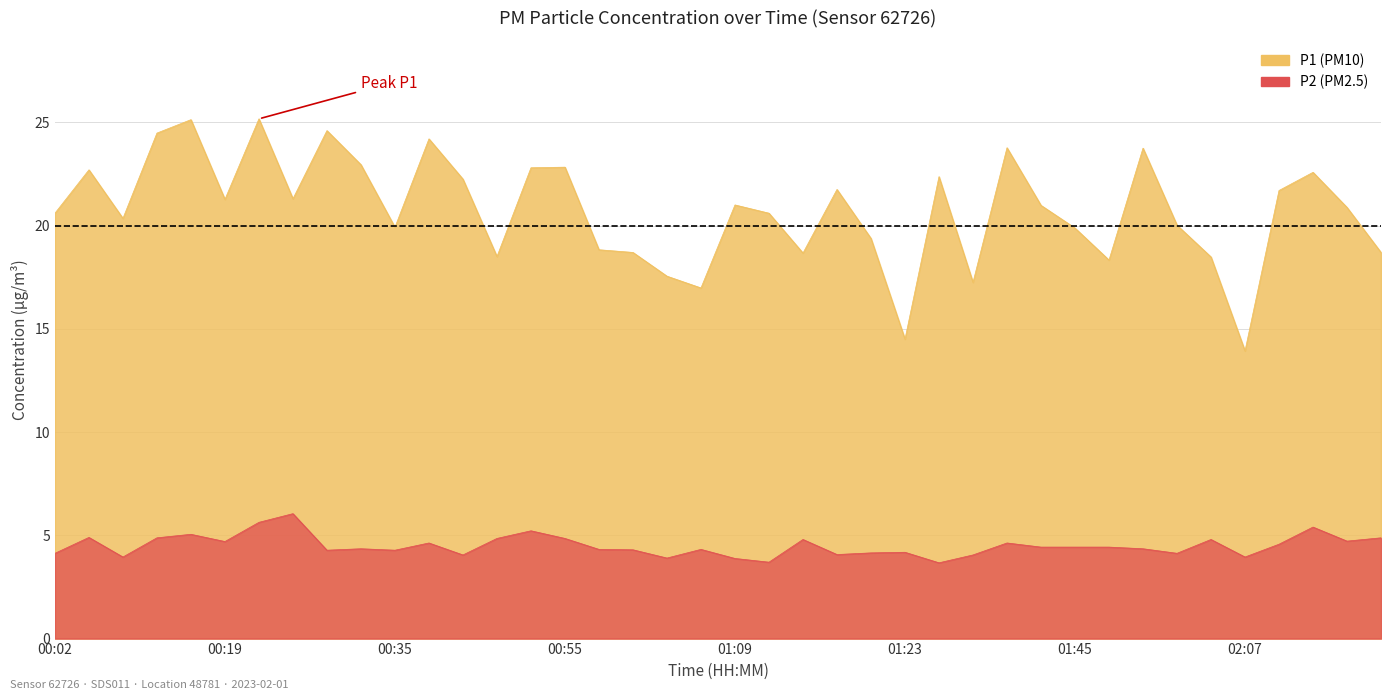

Is the value of P1 at 01:14 greater than the value of P2 at 00:04?

Yes